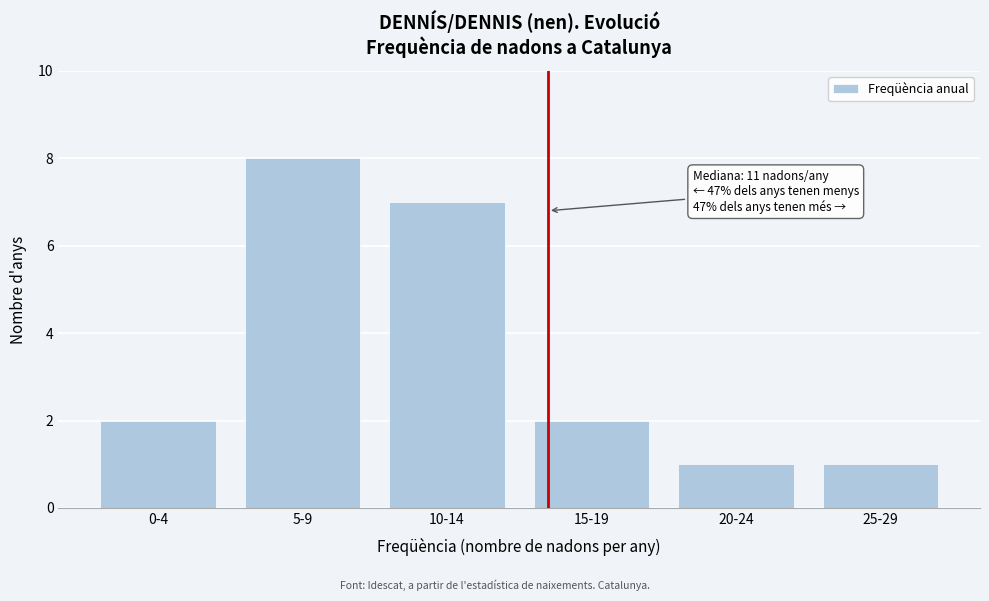

Reading left to right, what are all the values shown in this chart?

0-4=2	5-9=8	10-14=7	15-19=2	20-24=1	25-29=1